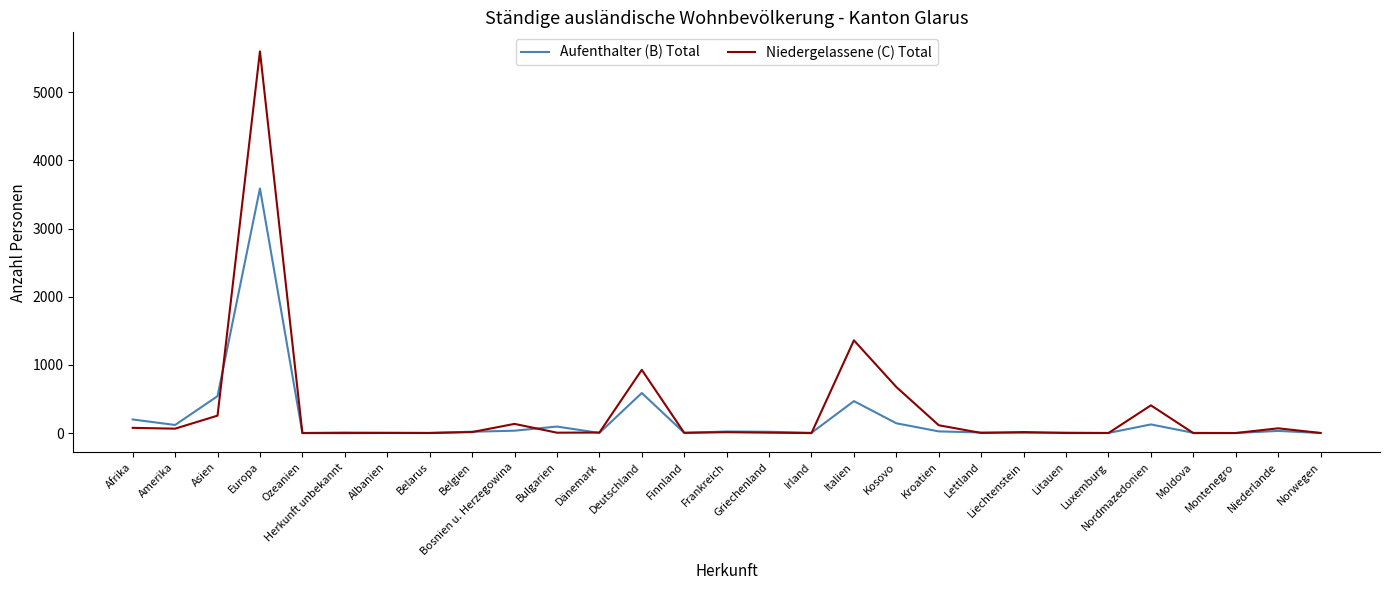

What is the maximum value for Aufenthalter (B) Total?

3589